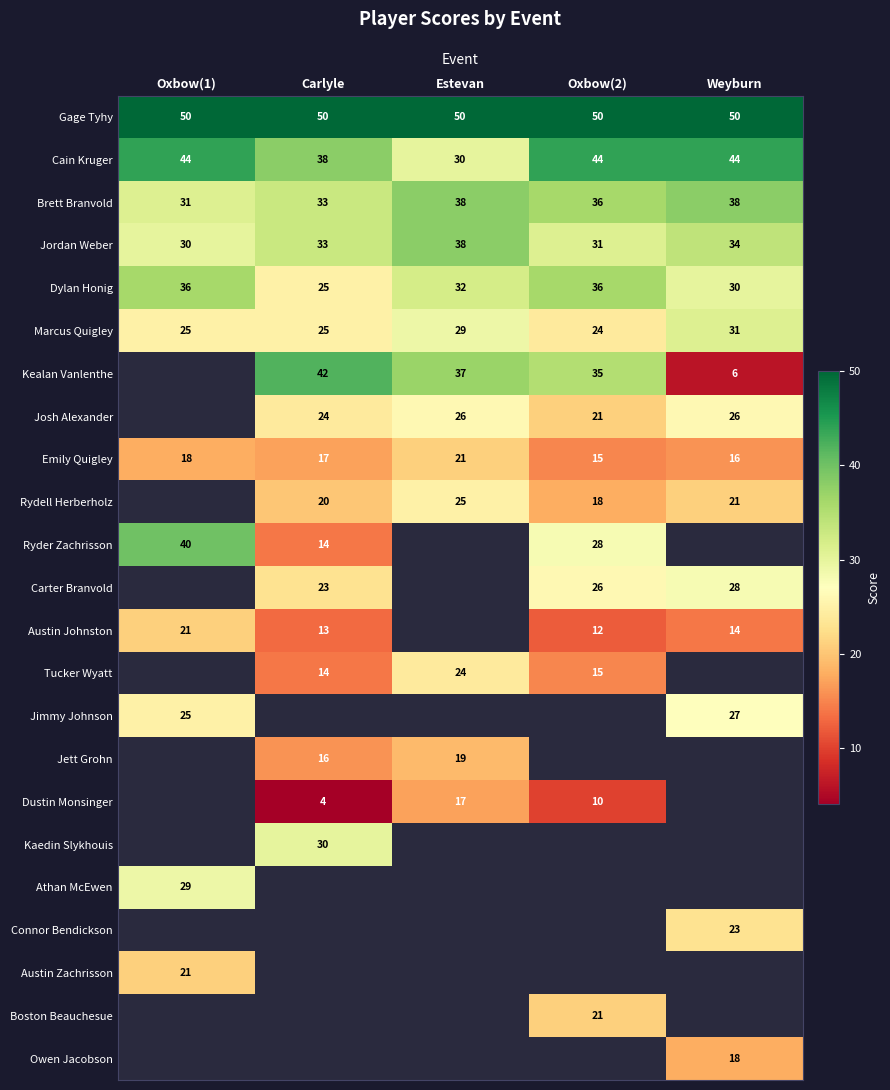

True or false: Dylan Honig has a value of 32 at Estevan.

True